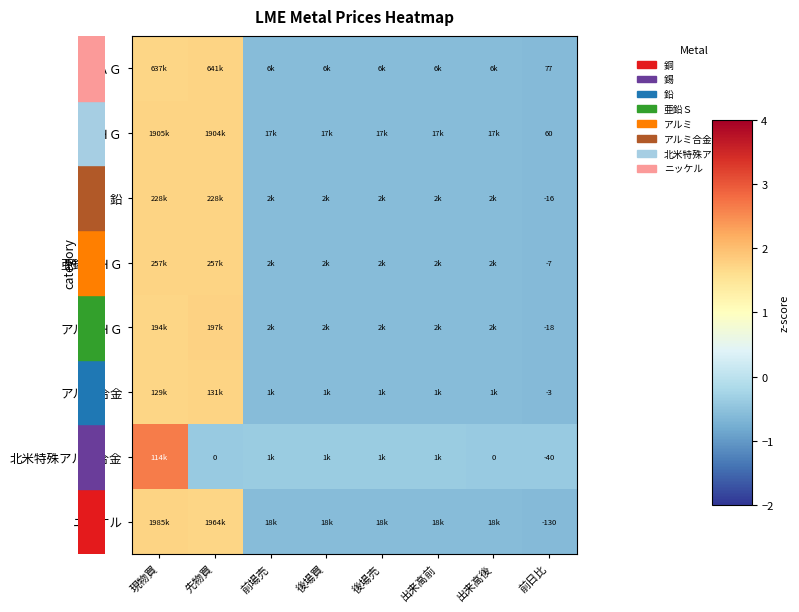

What value does the row_2 series have at 出来高後?

-0.6